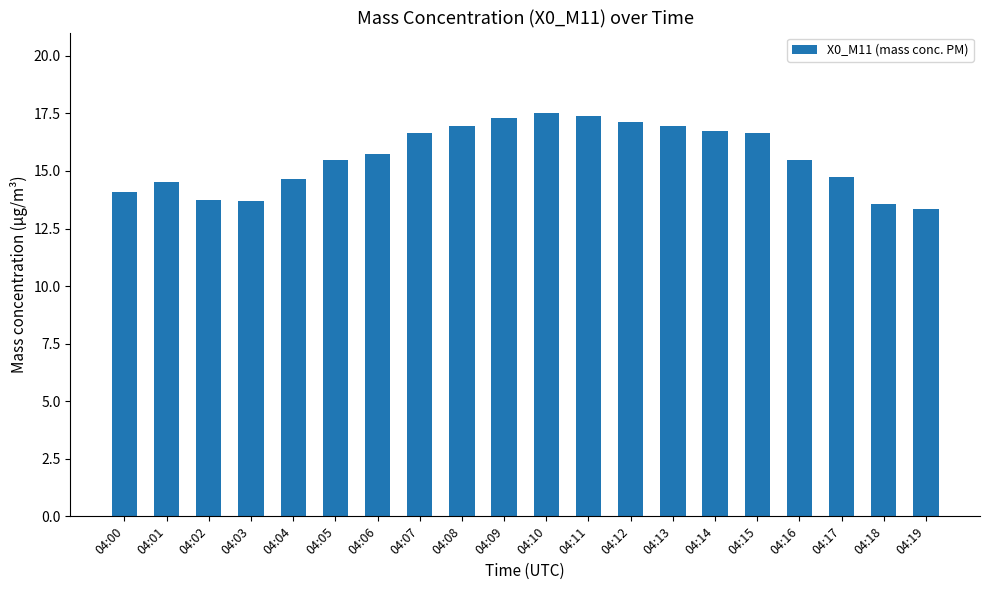

What is the change in value from 04:00 to 04:07?

+2.6